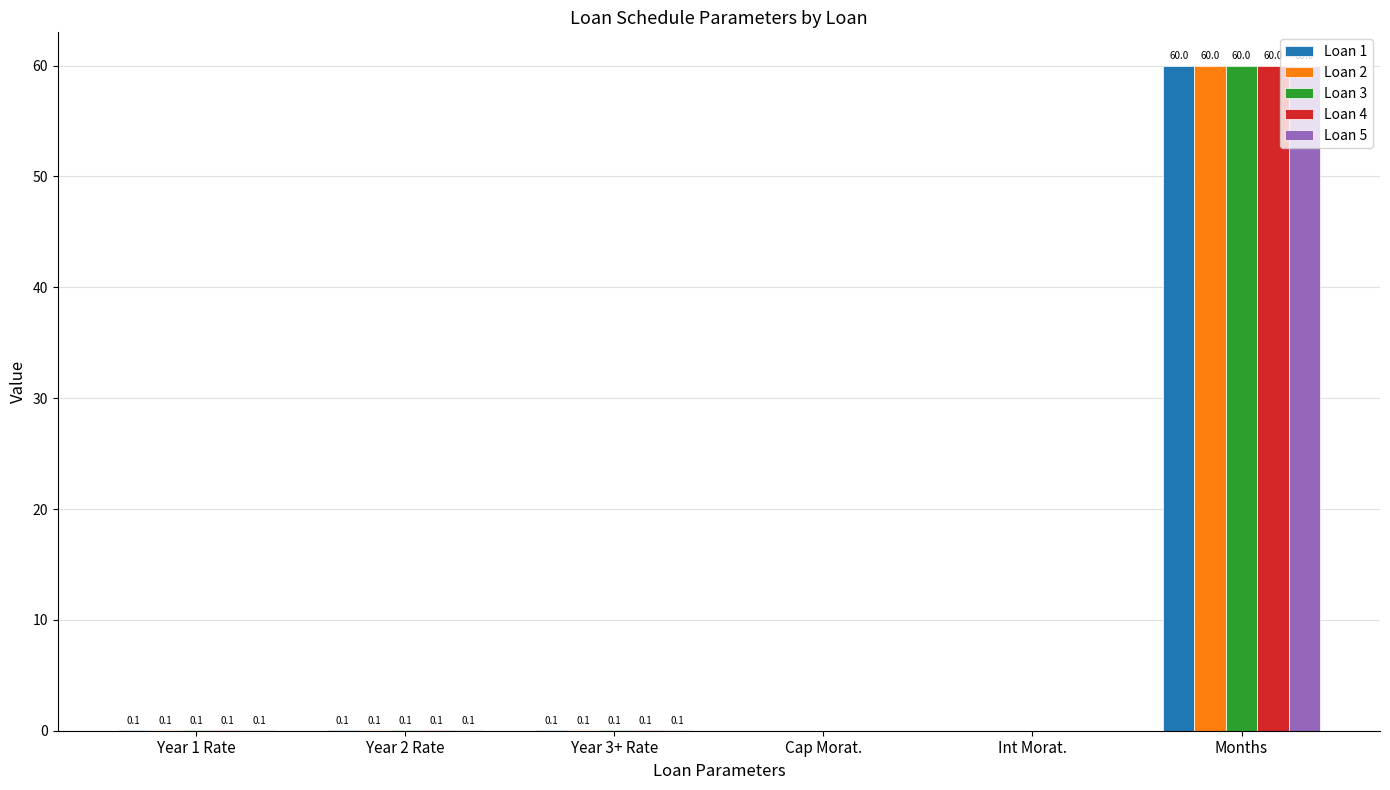

True or false: Loan 5 has a value of 0.1 at Year 3+ Rate.

True